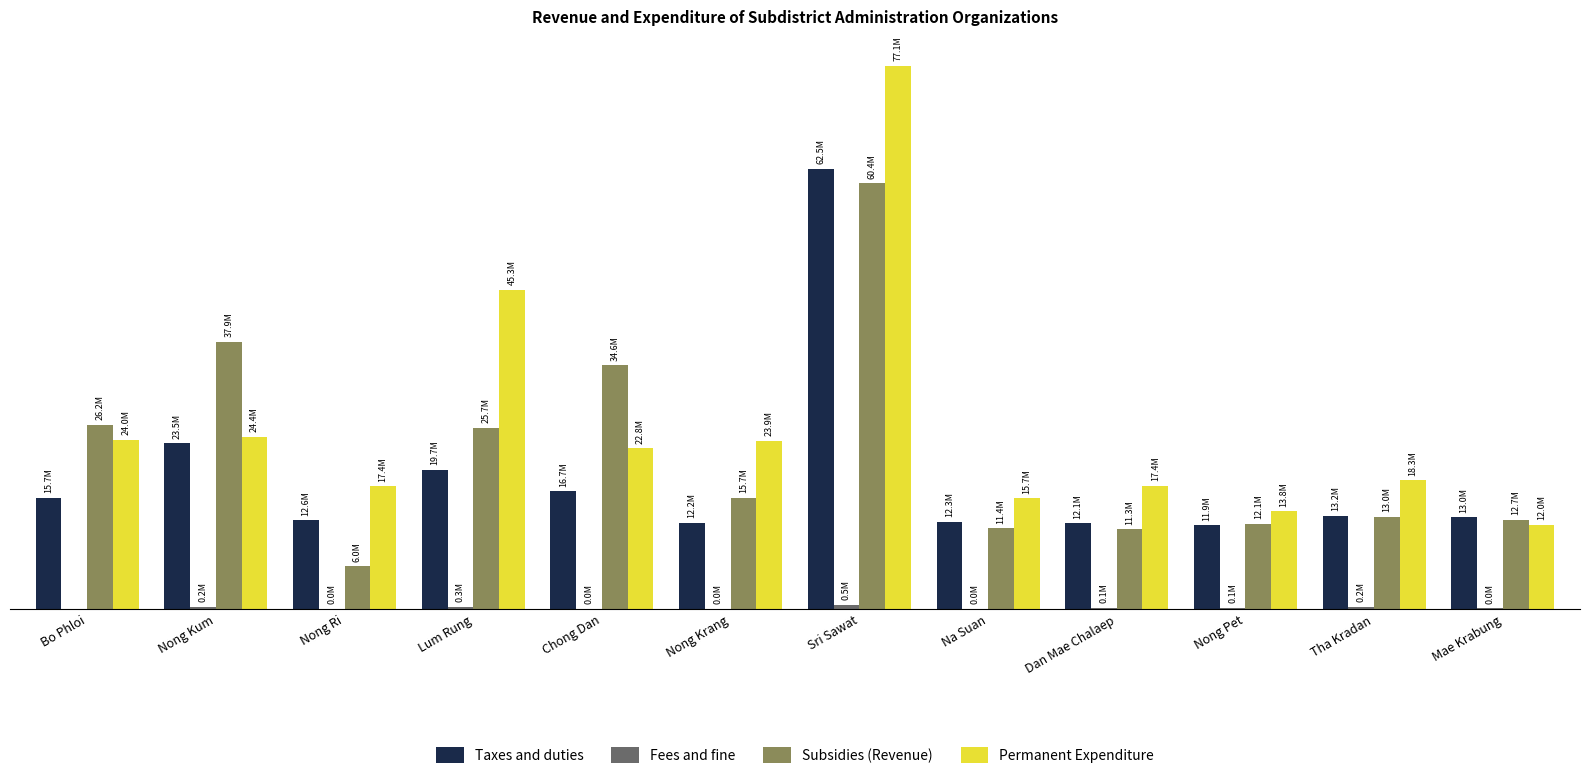

Which series changed the most between Nong Ri and Dan Mae Chalaep?

Subsidies (Revenue)